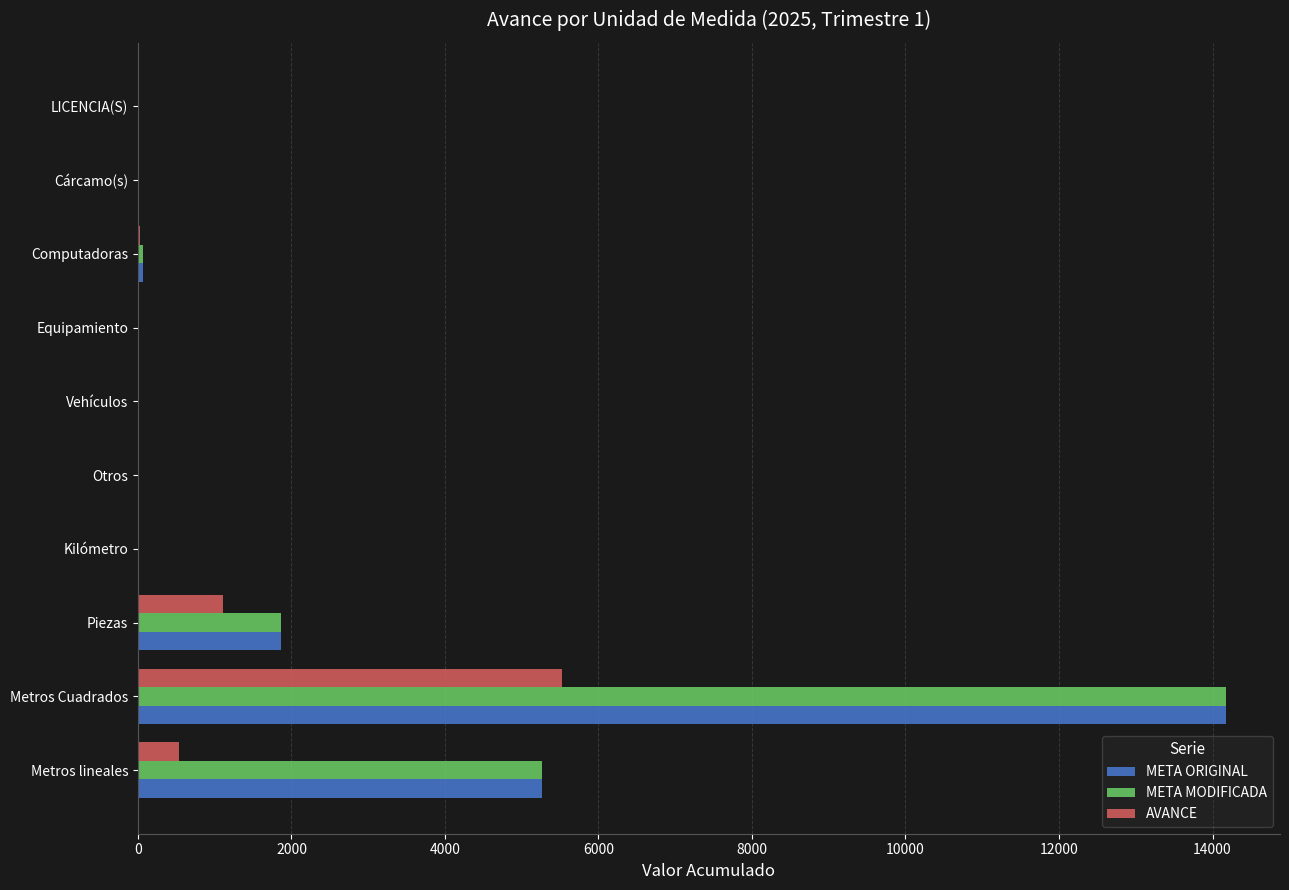

At which category does the chart reach its peak across all series?

Metros Cuadrados